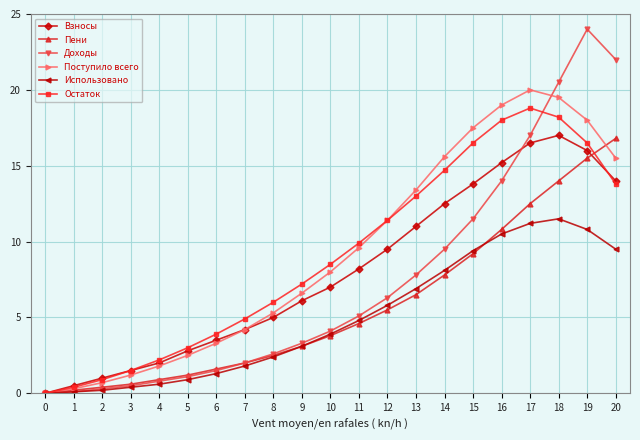

What is the highest value of the Доходы series?

24.0